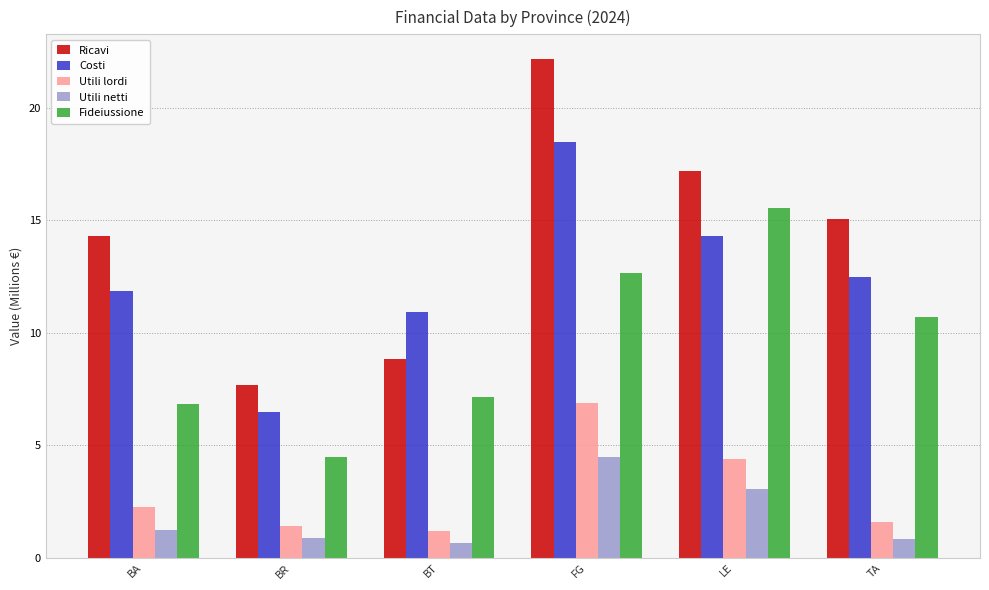

List the series in order of their peak value, lowest first.

Utili netti, Utili lordi, Fideiussione, Costi, Ricavi